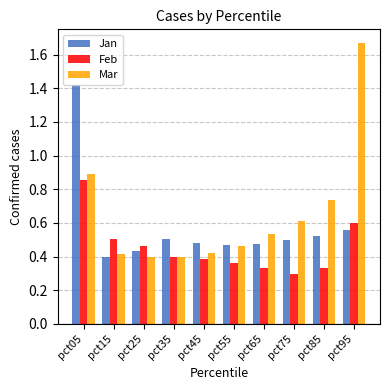

Which series has the widest spread of values?

Mar